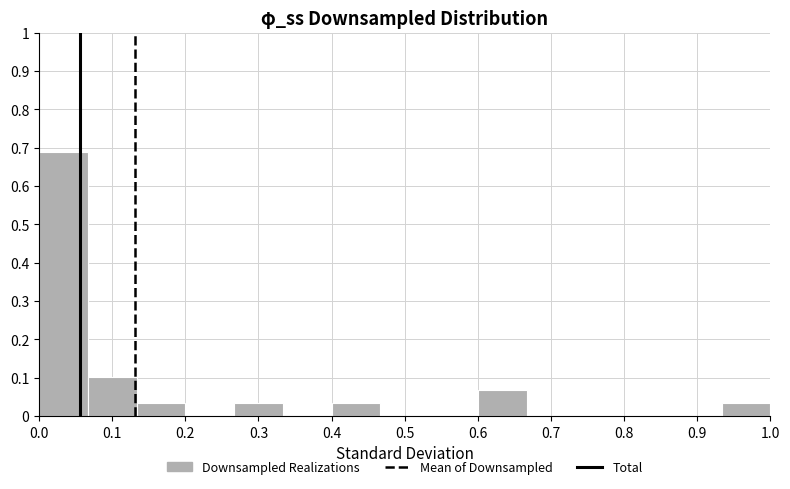

Reading left to right, list every bar in this chart as the range it spans on the x-axis followed by its height. Neither the bar edges nor the heights are printed on the chart, so give them approximately, as read against the axes.

0.00 to 0.07: 0.69
0.07 to 0.13: 0.10
0.13 to 0.20: 0.03
0.20 to 0.27: 0
0.27 to 0.33: 0.03
0.33 to 0.40: 0
0.40 to 0.47: 0.03
0.47 to 0.53: 0
0.53 to 0.60: 0
0.60 to 0.67: 0.07
0.67 to 0.73: 0
0.73 to 0.80: 0
0.80 to 0.87: 0
0.87 to 0.93: 0
0.93 to 1.00: 0.03